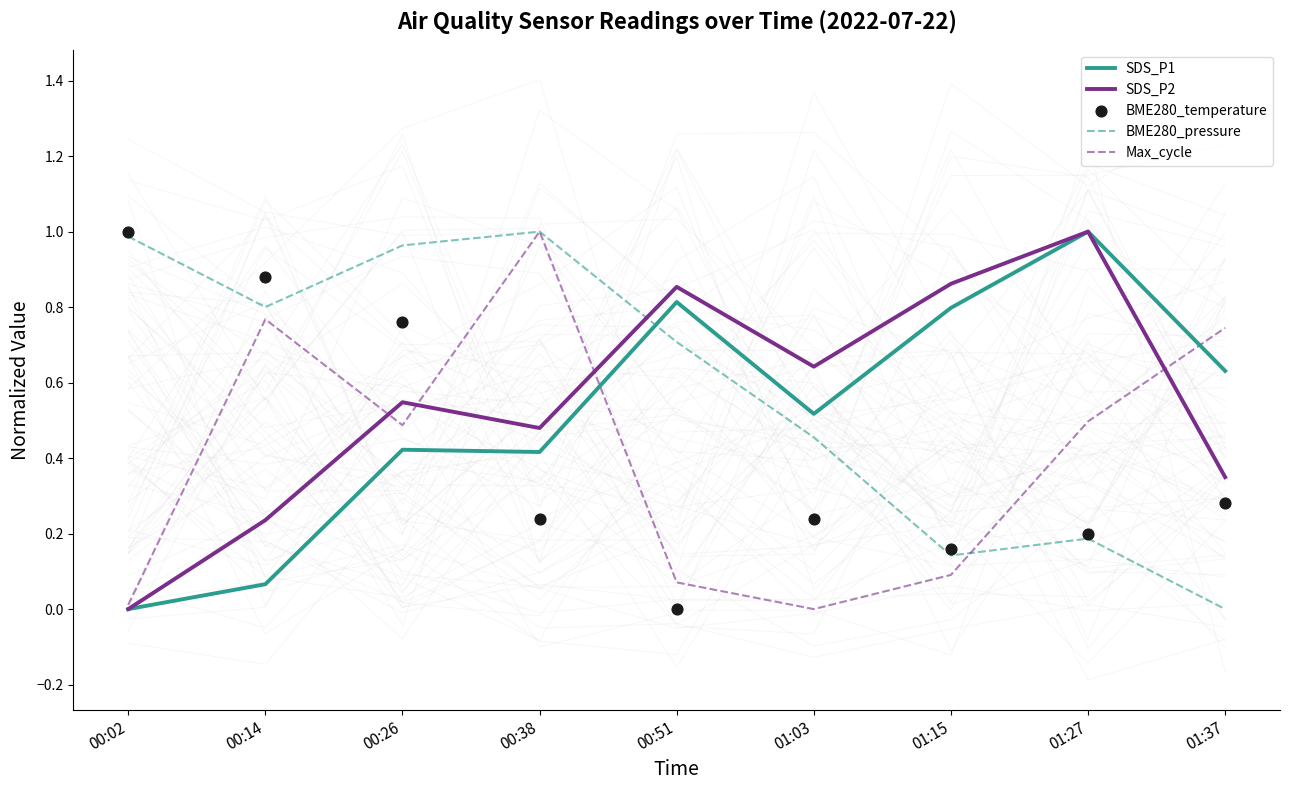

Which series reaches the maximum Y coordinate?

SDS_P1